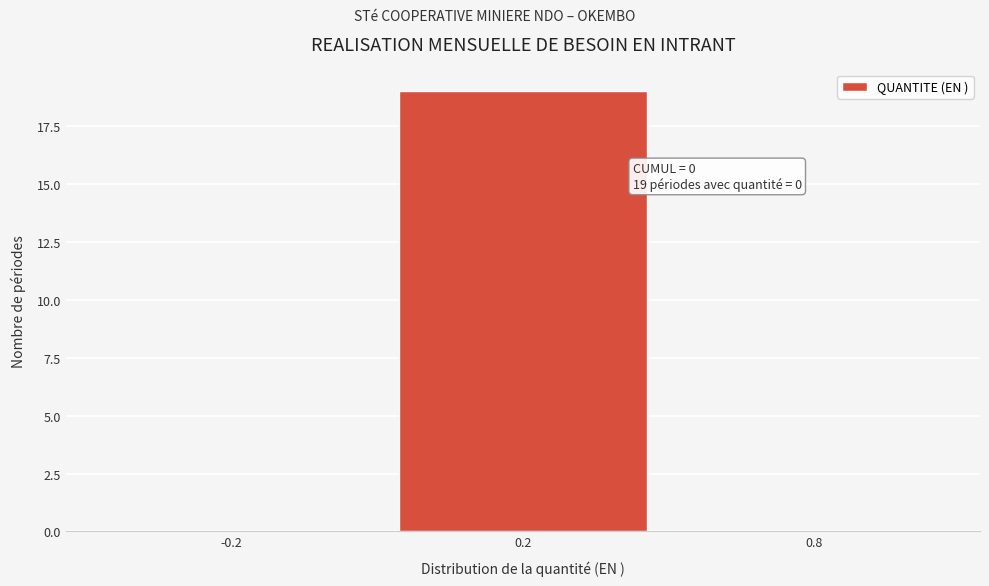

Reading left to right, list all the values displayed in this chart.

-0.2=0	0.2=19	0.8=0